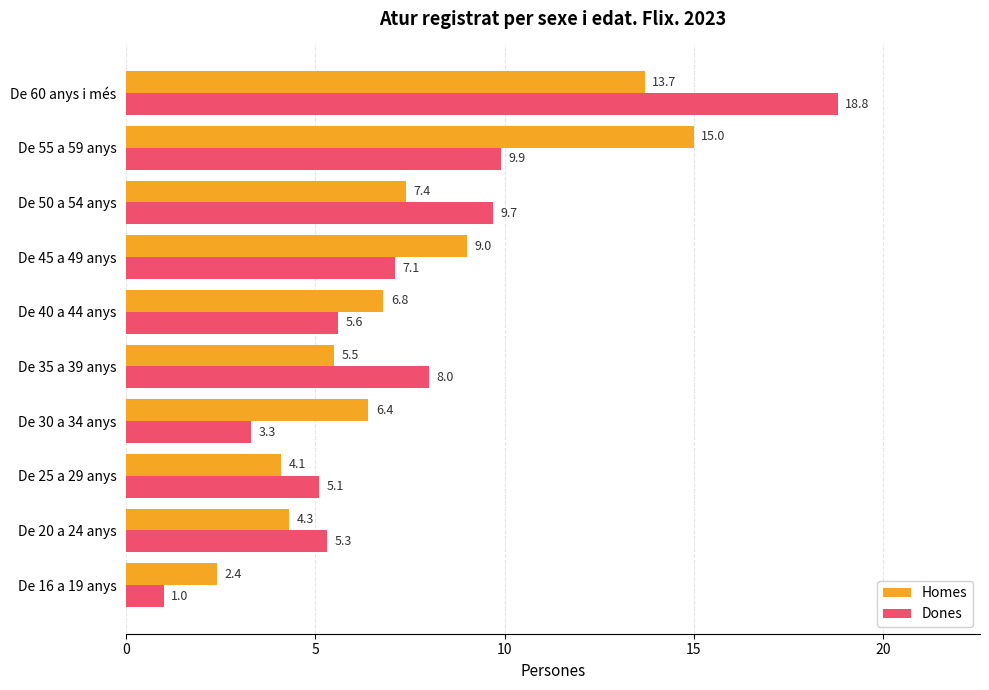

The value of Homes at De 35 a 39 anys is 8.3. True or false?

False